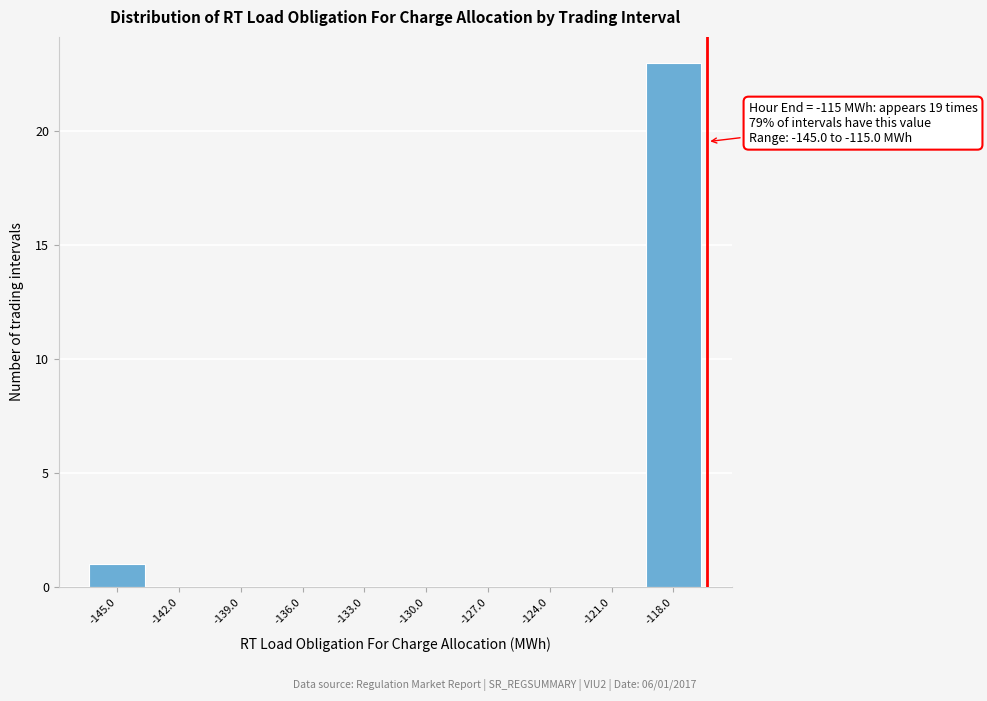

Reading left to right, transcribe all the data shown in this chart.

-145.0=1	-142.0=0	-139.0=0	-136.0=0	-133.0=0	-130.0=0	-127.0=0	-124.0=0	-121.0=0	-118.0=23